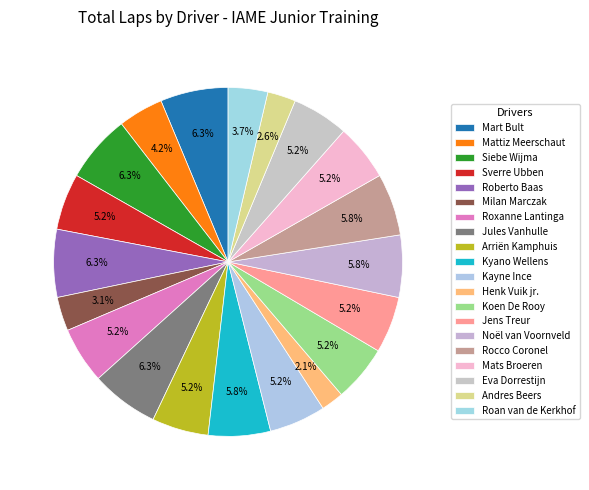

How many segments does this pie chart have?

20